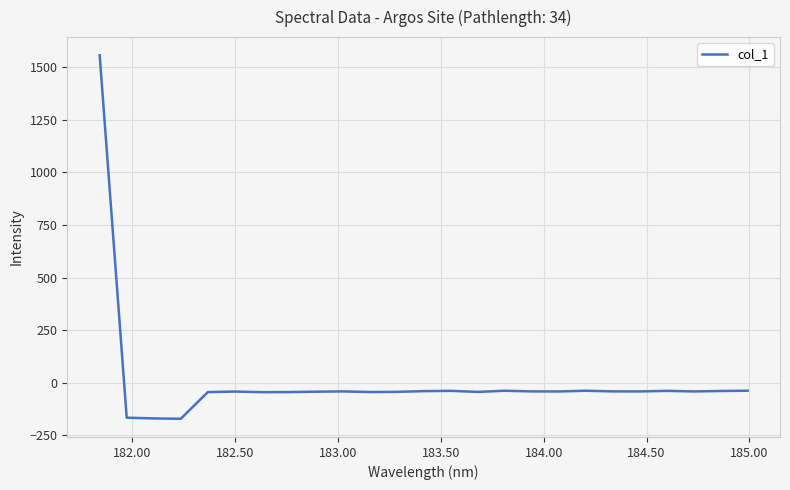

What is the average value?

6.7